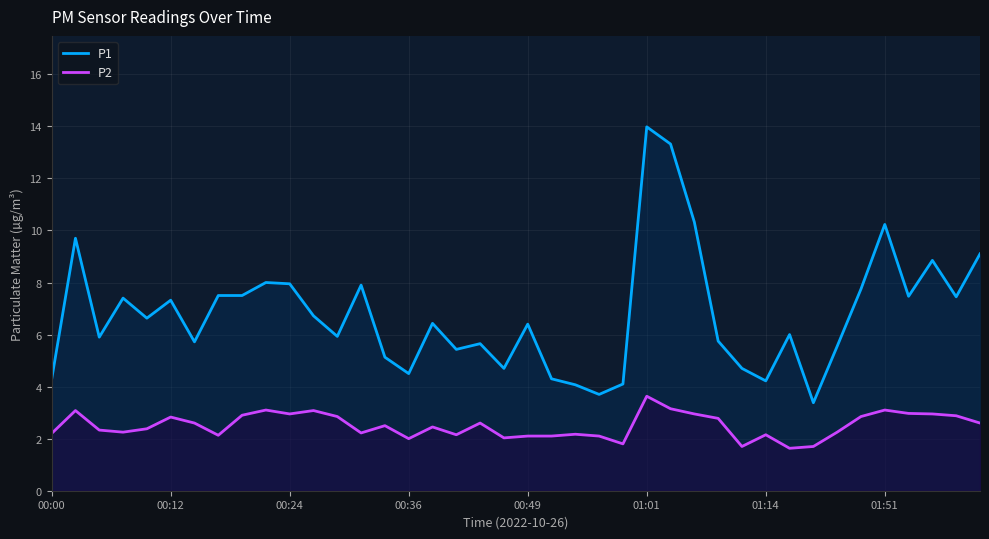

What is the minimum value shown in the chart?

1.6